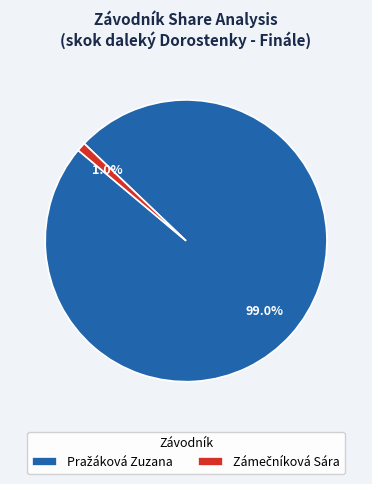

Is there any slice that represents more than half of the pie?

Yes